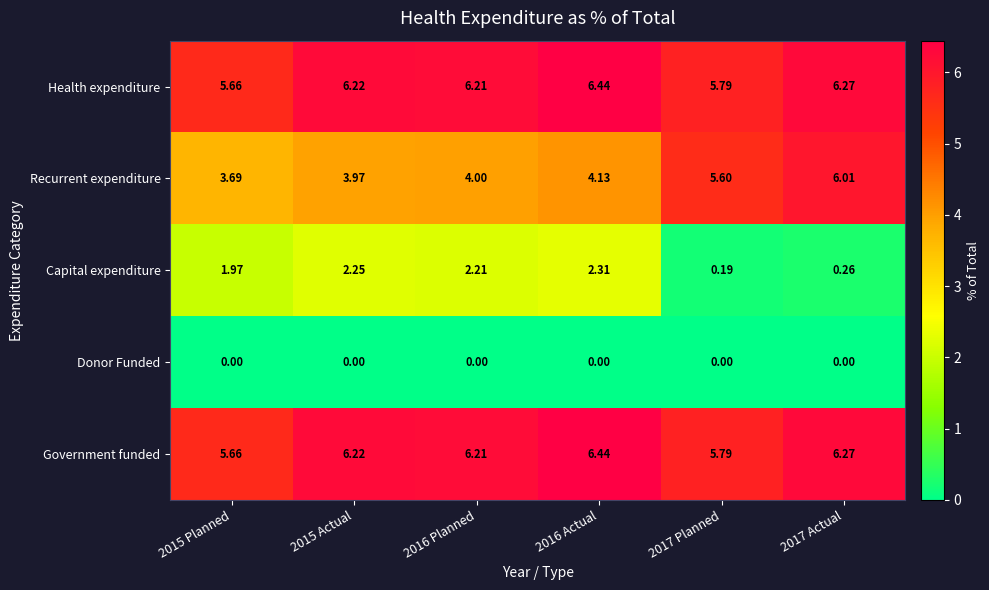

How many data points does each series have?

6